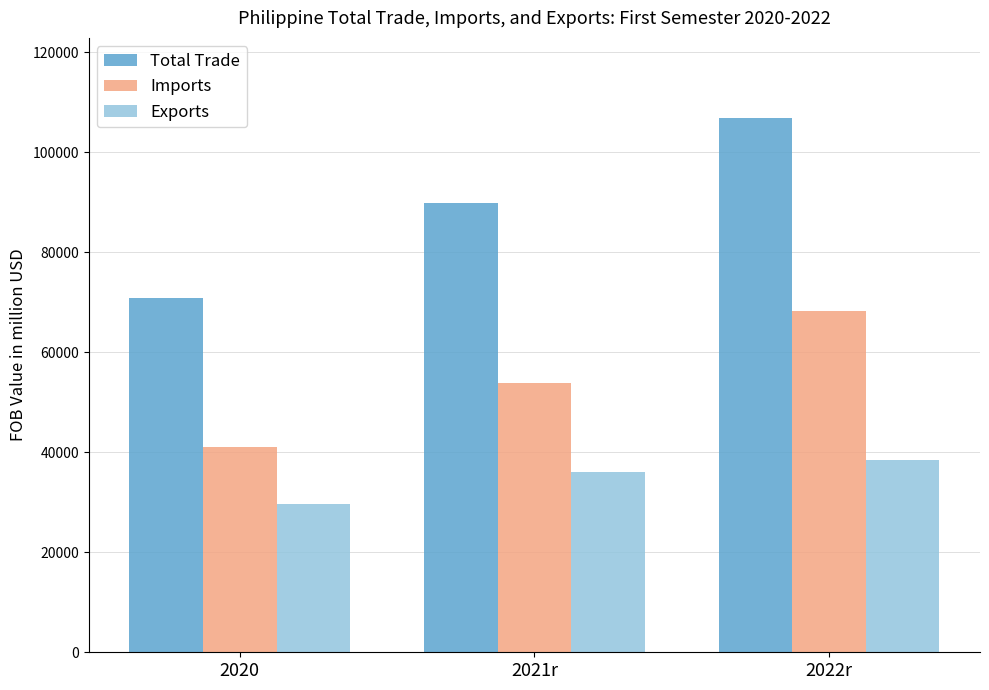

What is the label of the 2nd bar from the right?

2021r